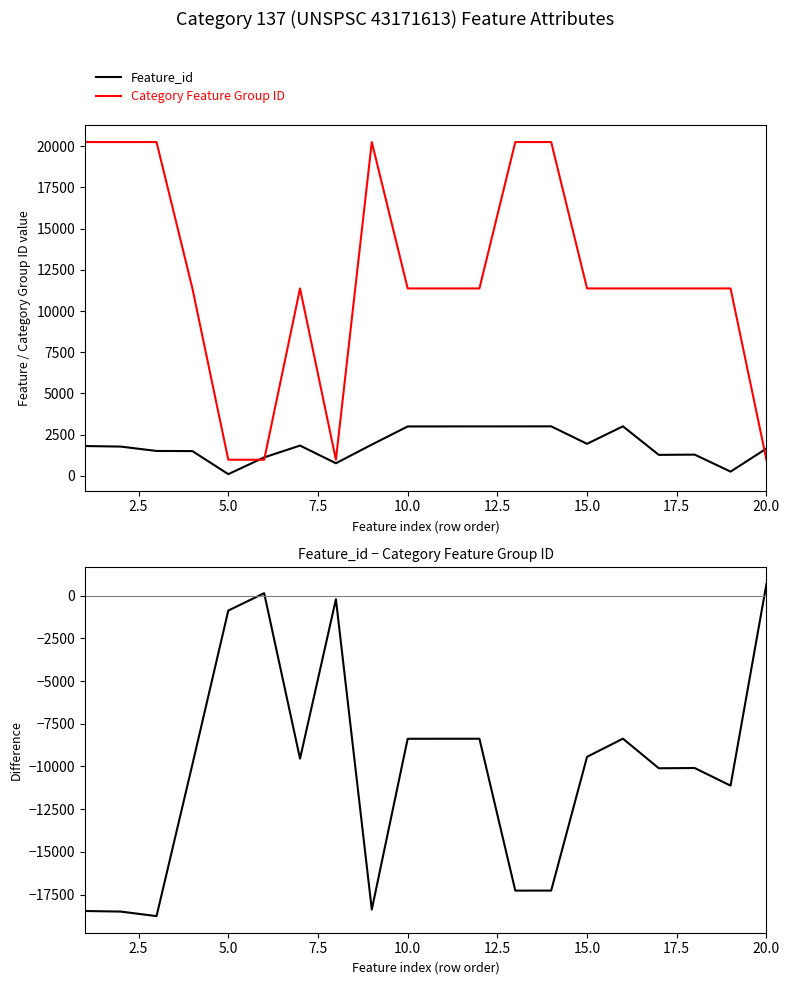

Which series ends up on top after the final intersection of Category Feature Group ID and Feature_id?

Feature_id